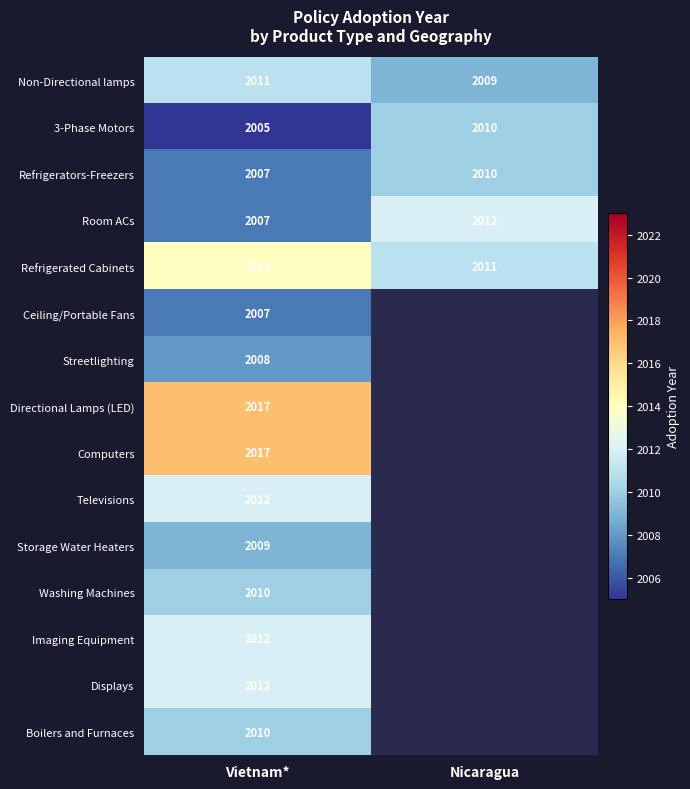

How many data points in Room ACs are less than 2012?

1